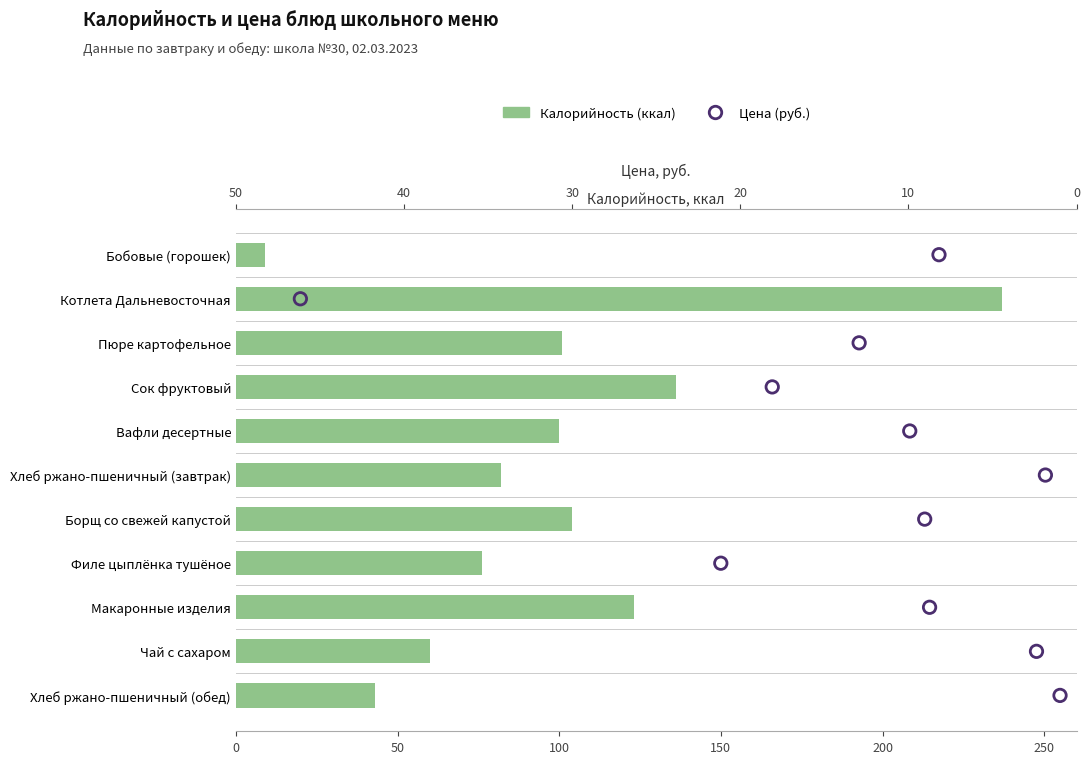

Which series has the largest total across all categories?

Калорийность (ккал)